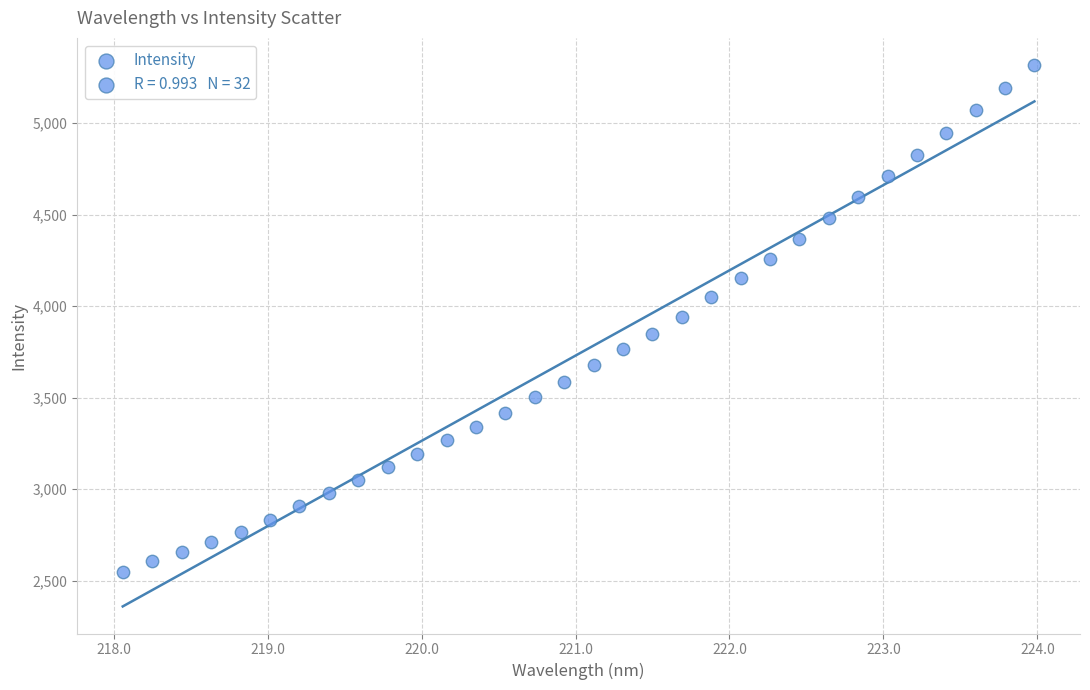

What is the range of X values (max minus min)?

5.9